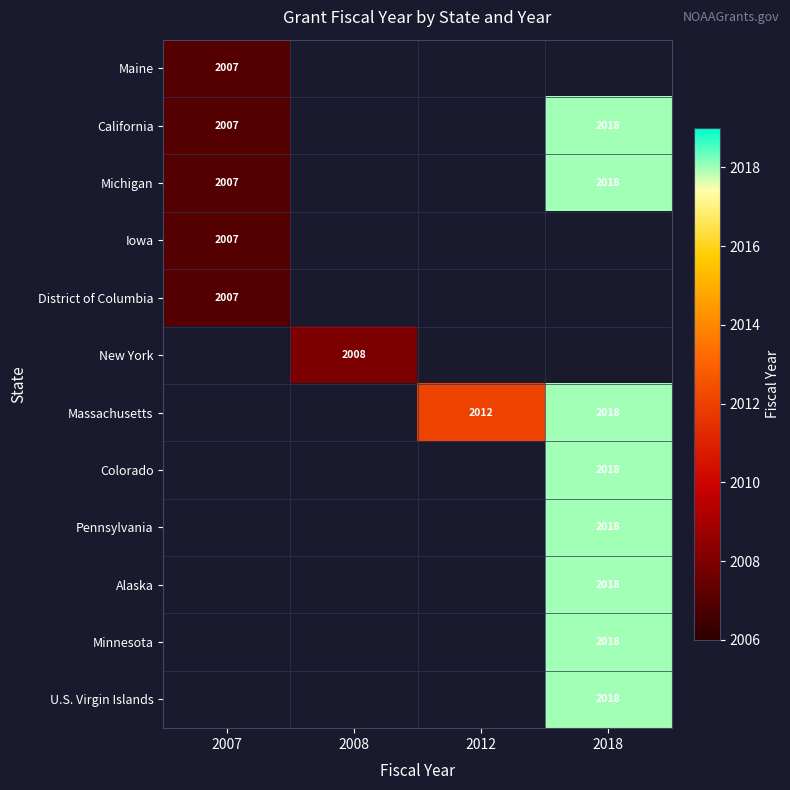

True or false: Maine has a value of 2007 at 2007.

True